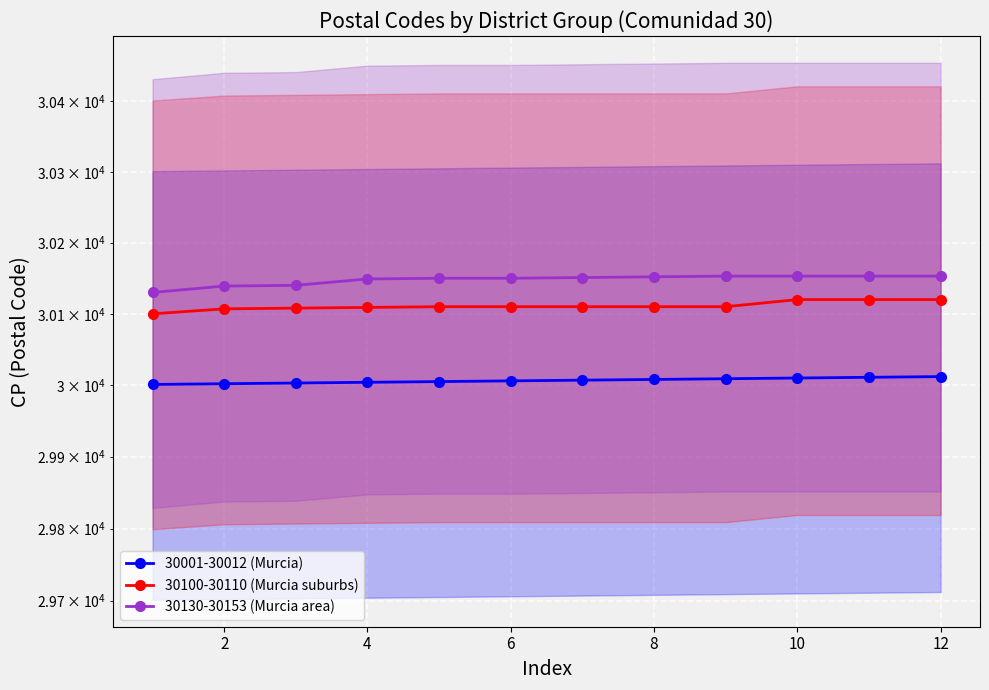

Is this an area chart (filled region under the line)?

No